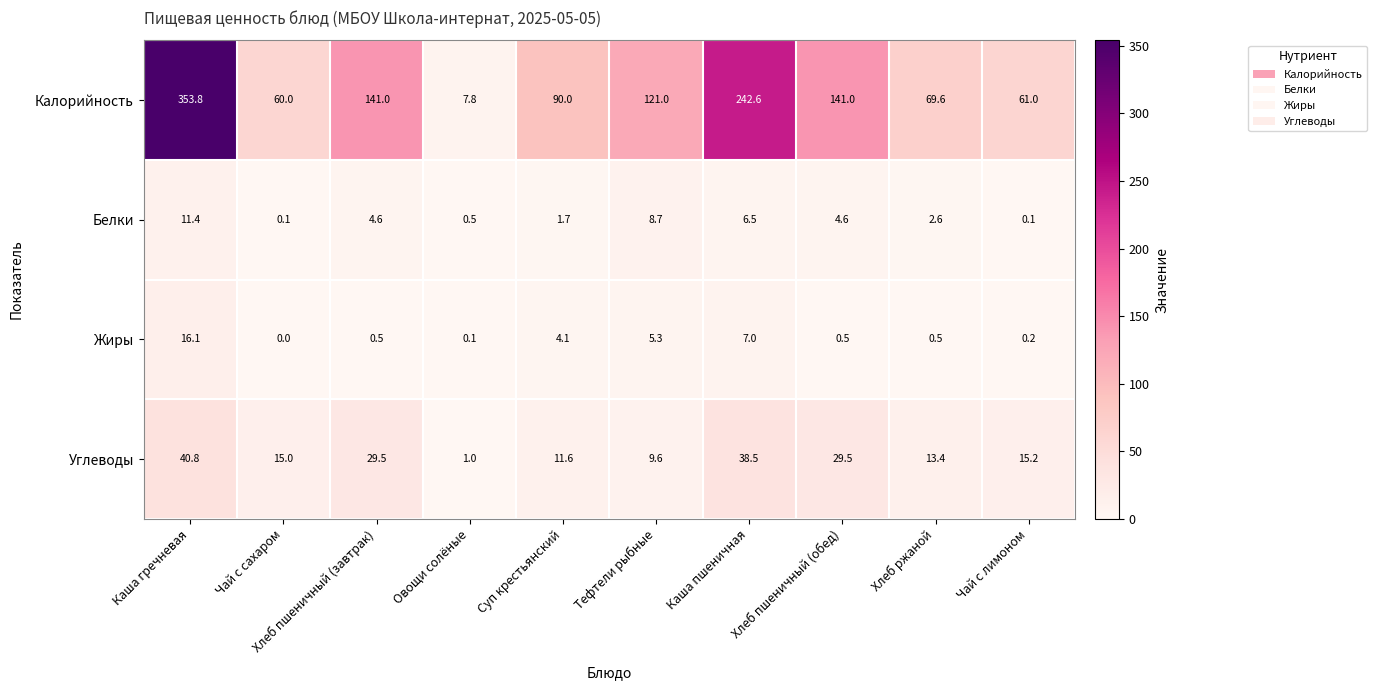

What is the lowest value of the Калорийность series?

7.8